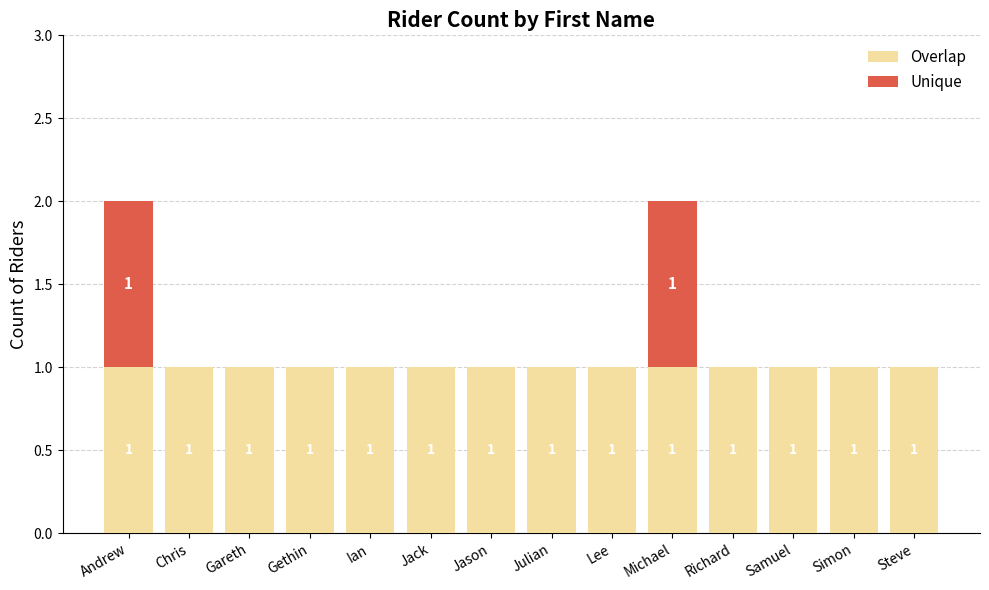

What is the sum of the Overlap values at Gareth and Ian?

2